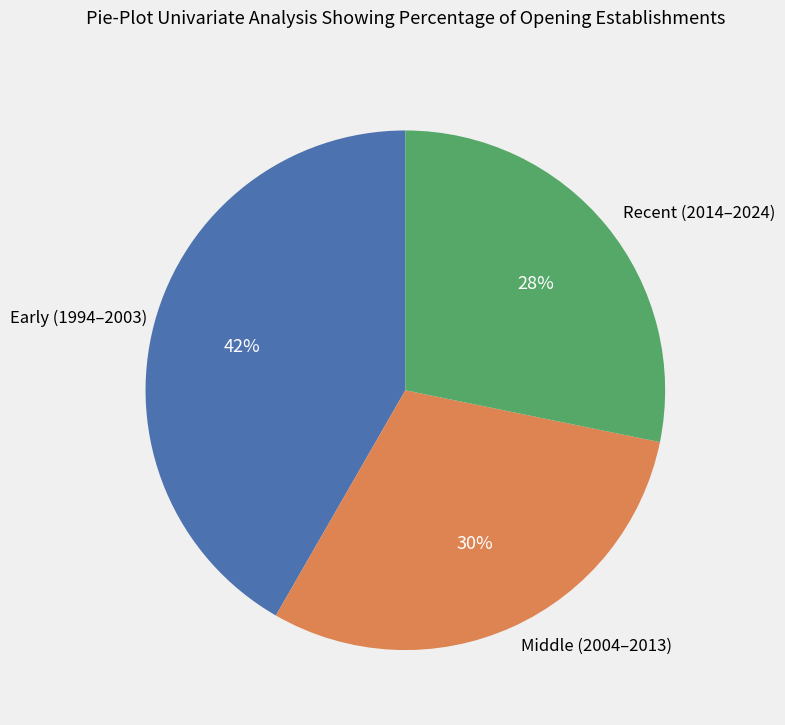

To the nearest percent, what is the average slice percentage?

33%